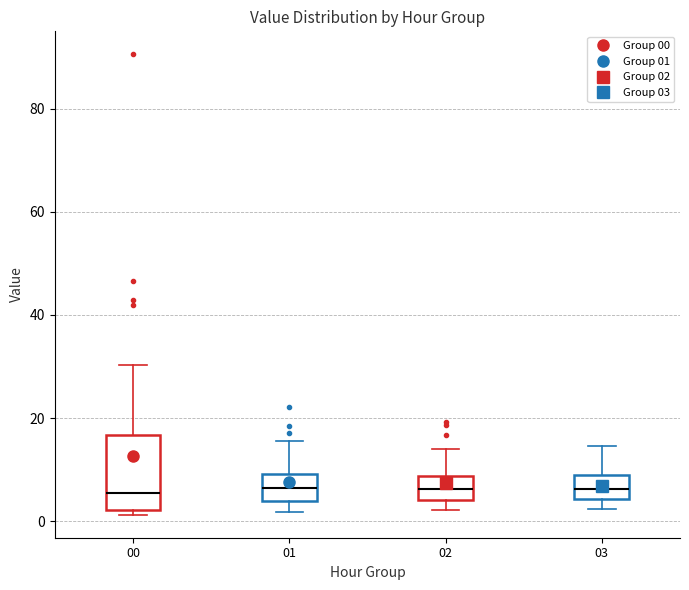

Comparing the boxes themselves (not the whiskers), which one is the tallest?

00